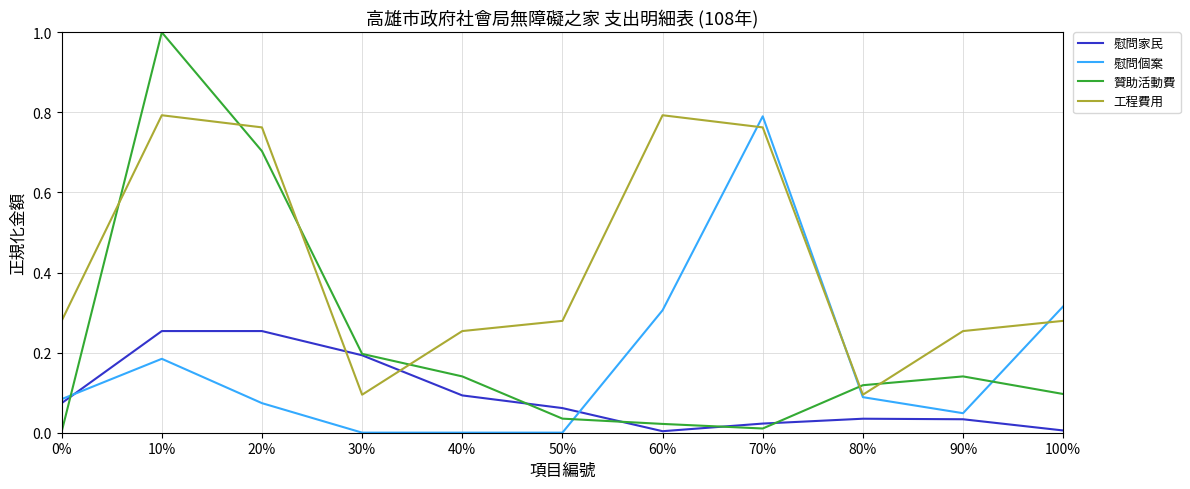

True or false: 慰問個案 has a value of 0.0 at 30%.

True